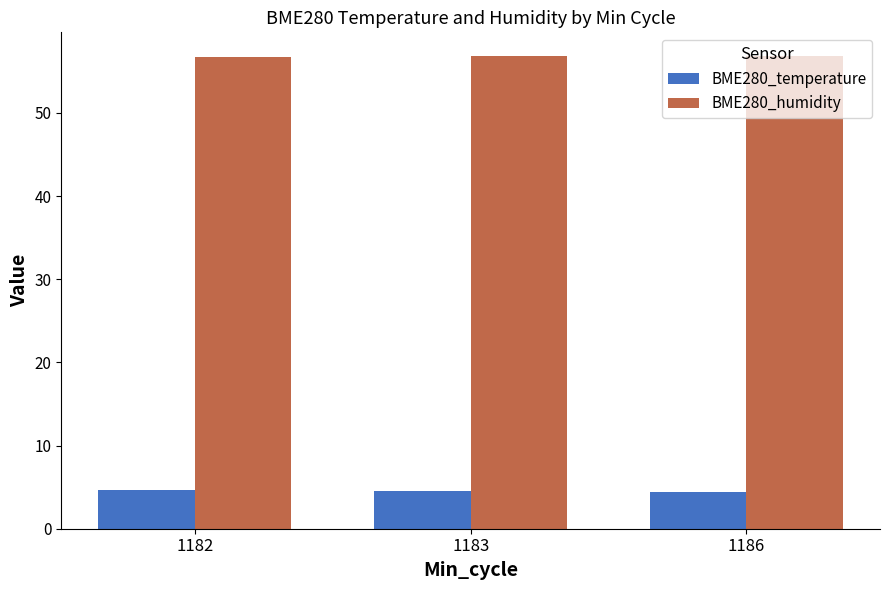

True or false: BME280_temperature has a value of 4.6 at 1183.

True